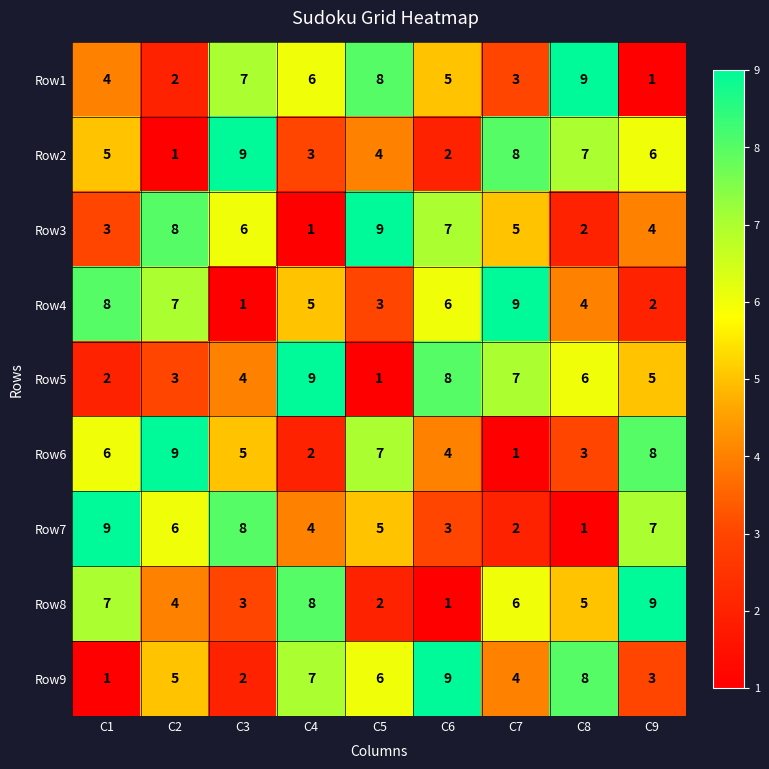

What is the difference between the highest and lowest values at C7?

8